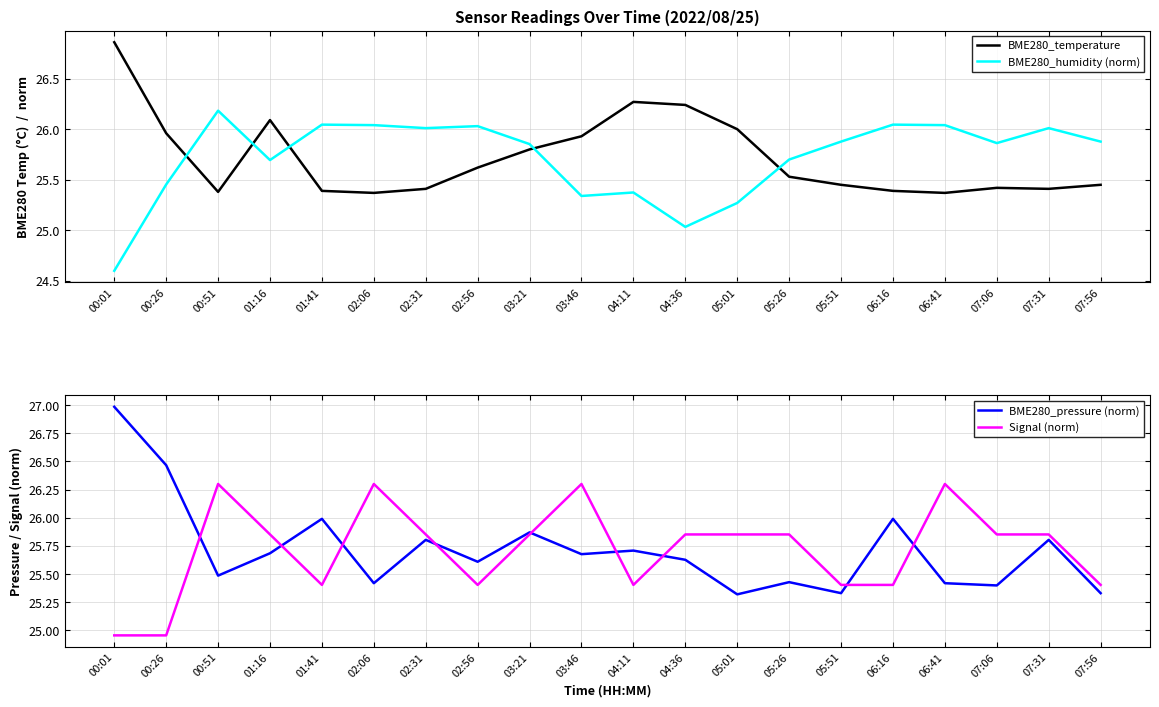

In BME280_humidity (norm), how many points are lower than both neighbors (excluding endpoints)?

5